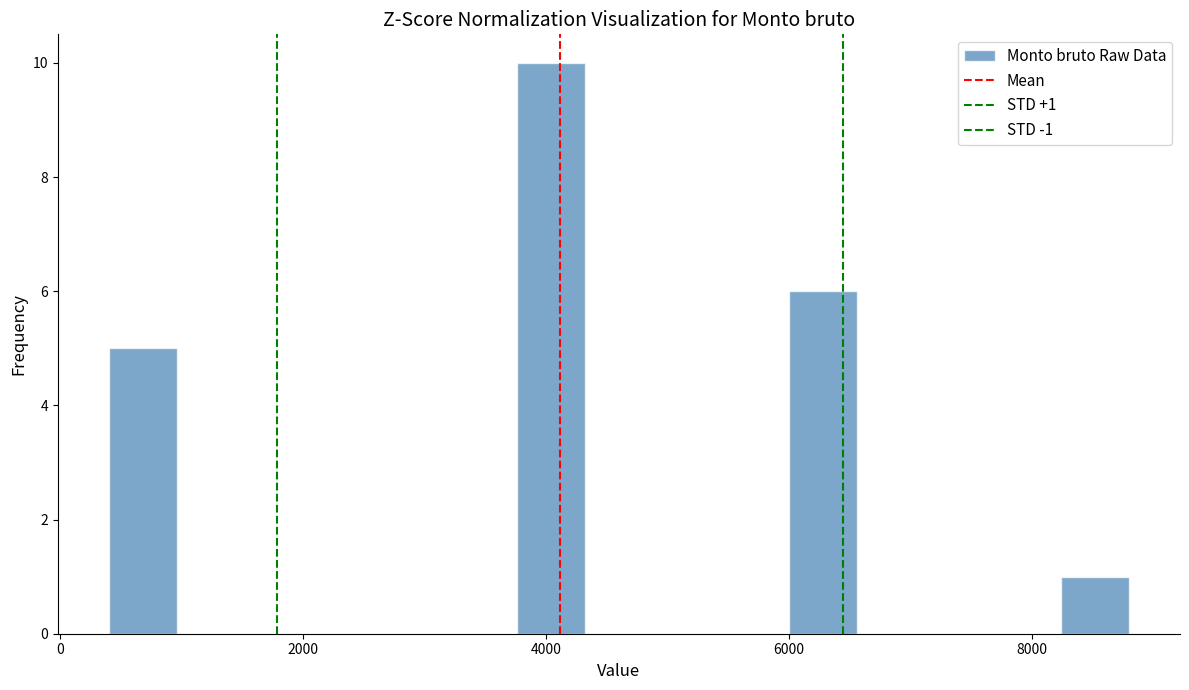

Around what value on the x-axis is the tallest bar? Give the approximate position of its centre, as read against the axis.

4000